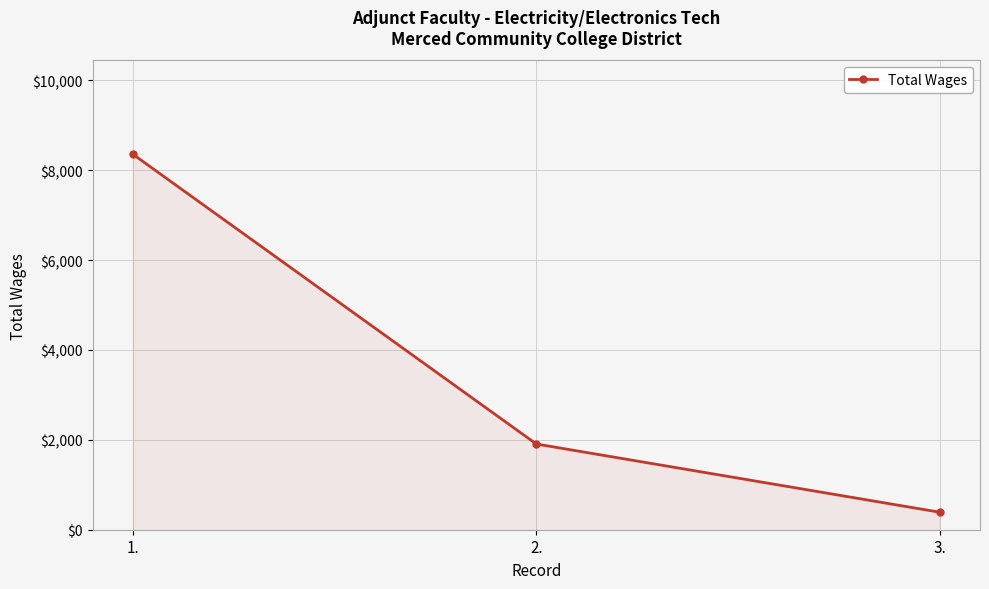

How many values are between 390 and 8355?

3